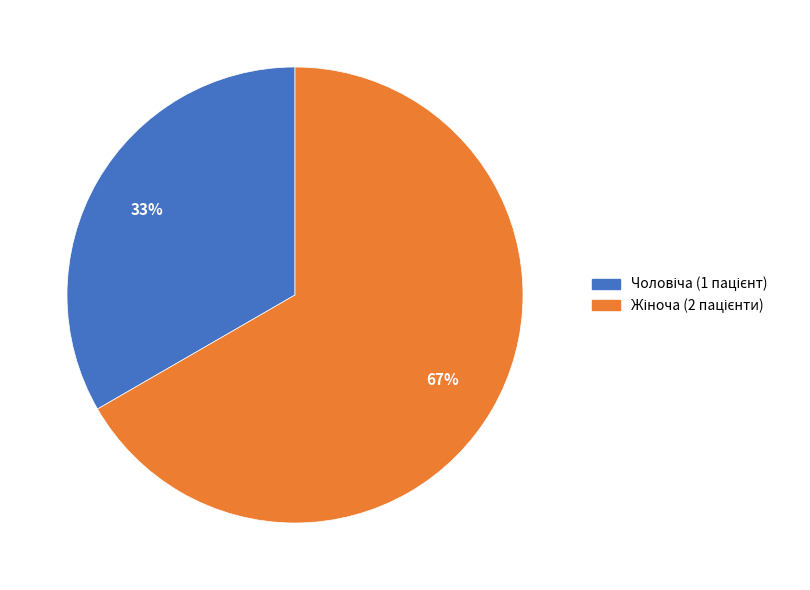

Is there any slice that represents more than half of the pie?

Yes